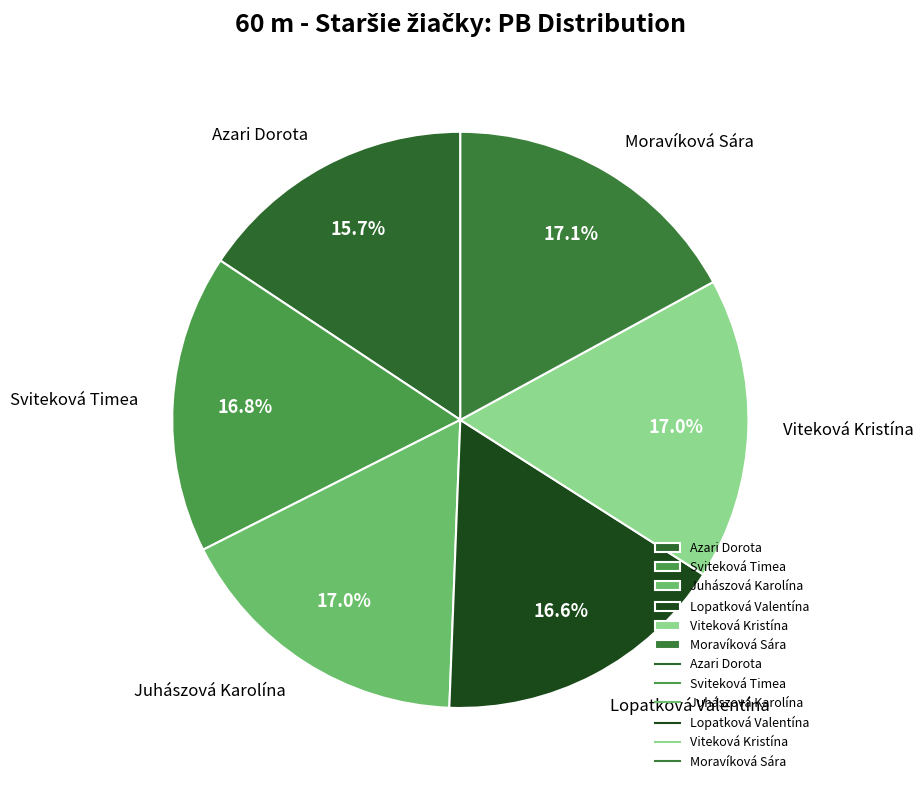

How many segments does this pie chart have?

6